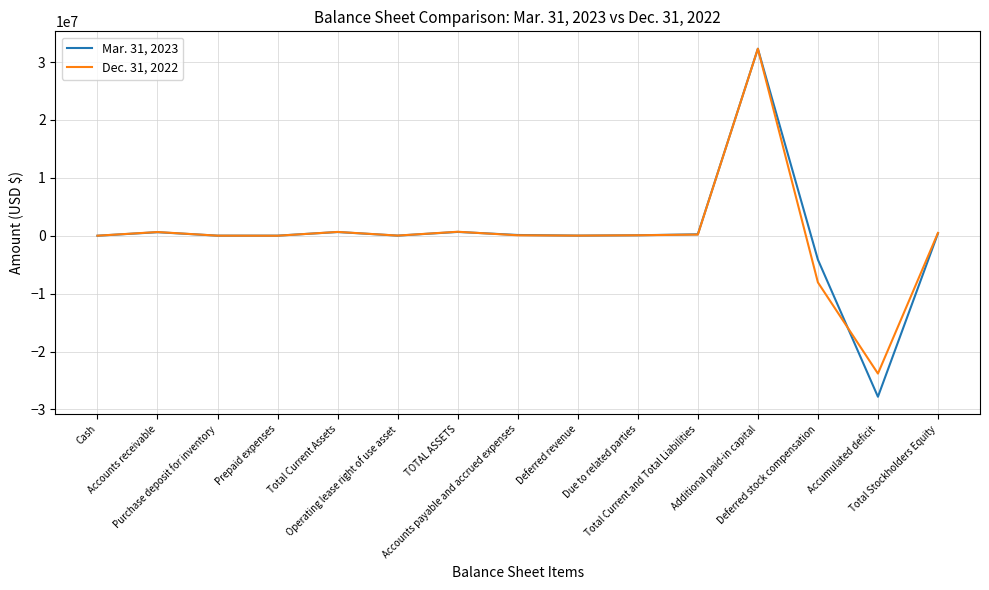

What is the smallest value displayed?

-27812279